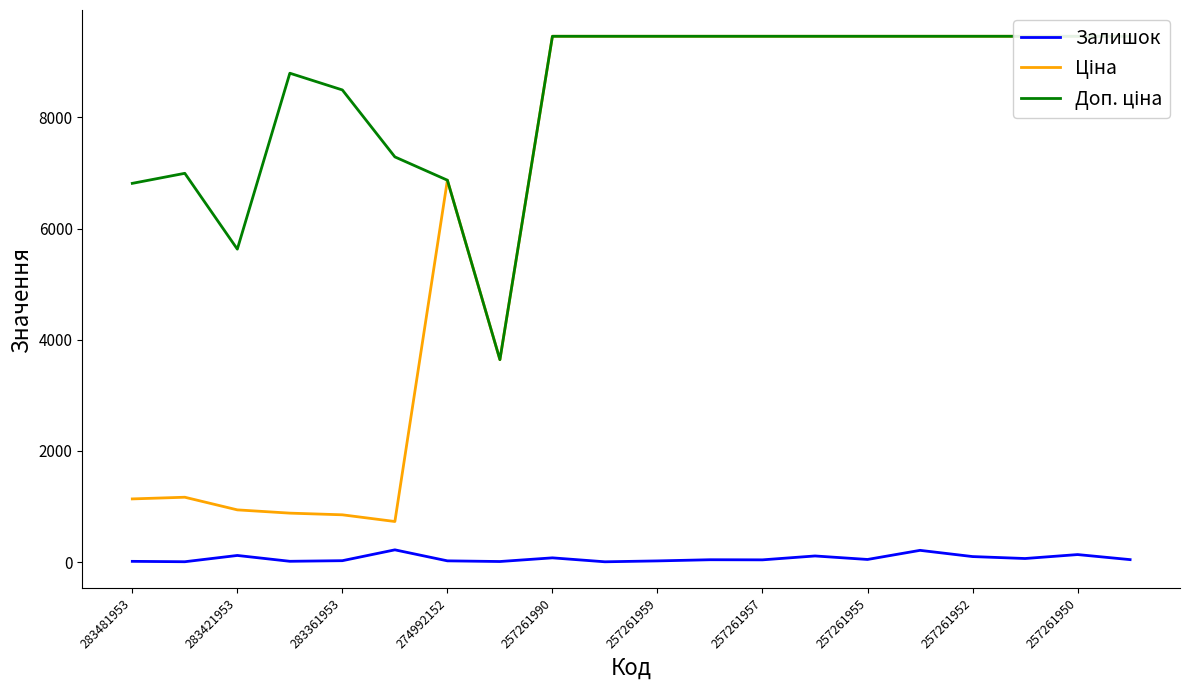

What is the average value of the Доп. ціна series?

8401.4